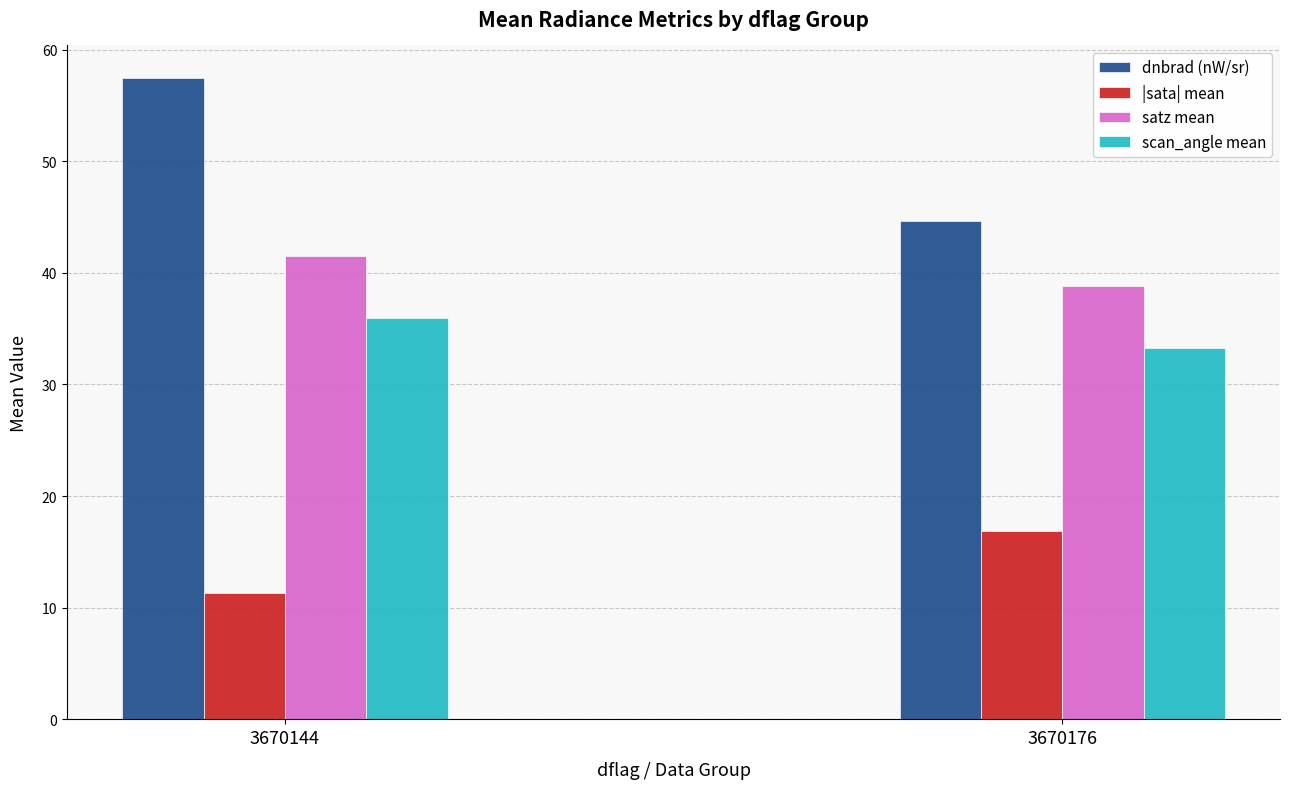

Rank the series by their average value, from lowest to highest.

|sata| mean, scan_angle mean, satz mean, dnbrad (nW/sr)